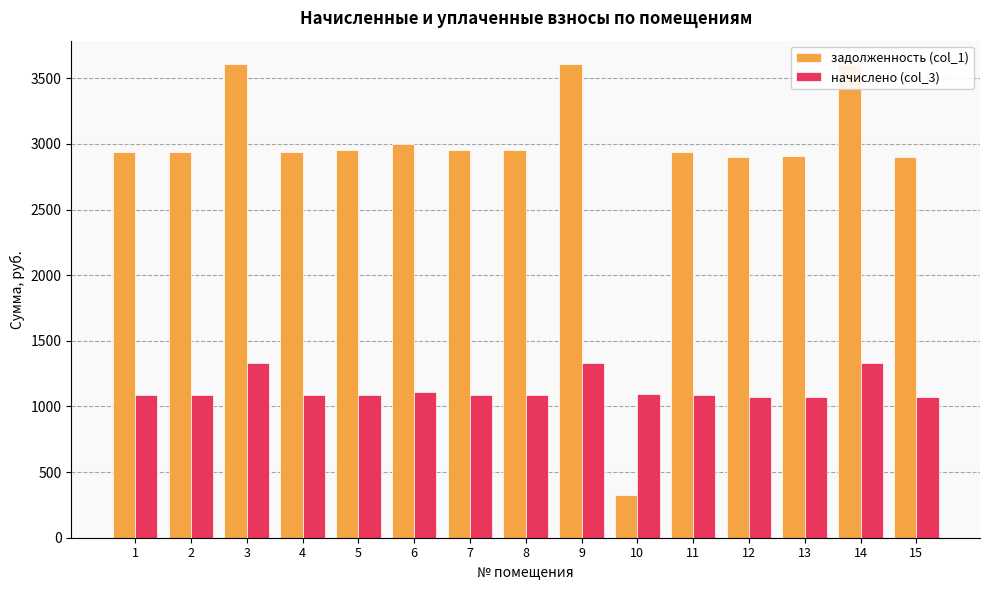

Reading left to right, what are all the values shown in this chart?

задолженность (col_1): 1=2942.1	2=2942.1	3=3606.2	4=2942.1	5=2950.5	6=3001.0	7=2950.5	8=2950.5	9=3606.2	10=328.8	11=2942.1	12=2900.1	13=2908.4	14=3606.2	15=2900.1
начислено (col_3): 1=1087.8	2=1087.8	3=1333.3	4=1087.8	5=1090.9	6=1109.5	7=1090.9	8=1090.9	9=1333.3	10=1094.0	11=1087.8	12=1072.3	13=1075.4	14=1333.3	15=1072.3